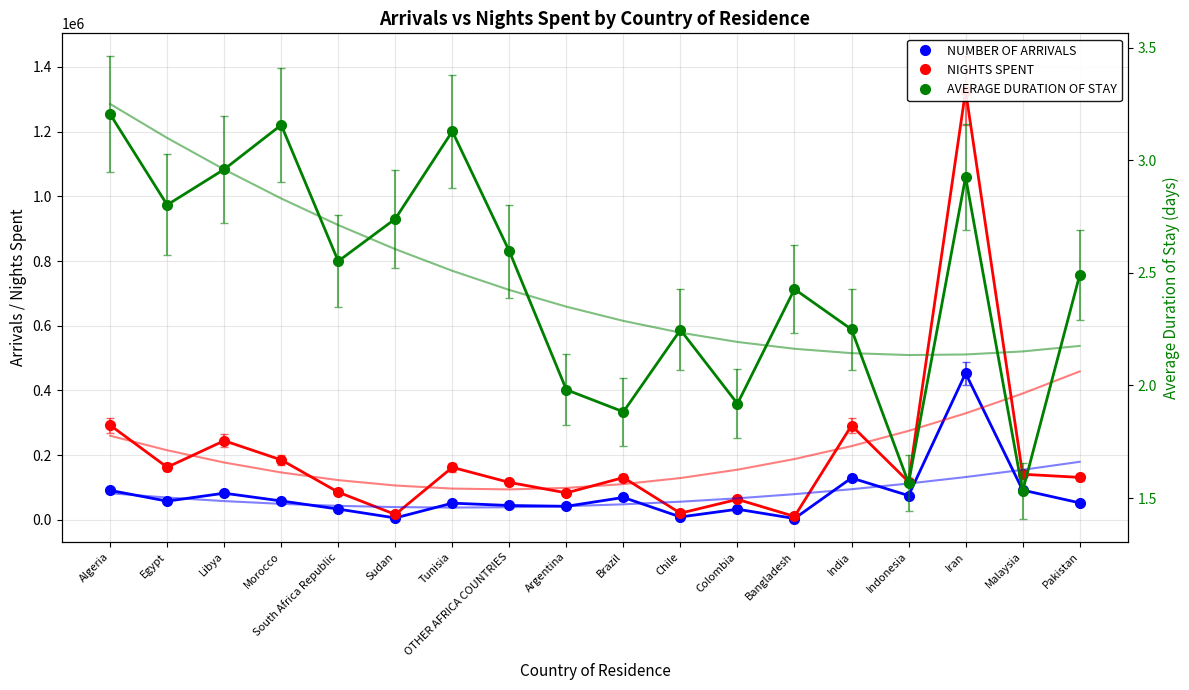

Reading right to left, extract all data points from this chart.

NUMBER OF ARRIVALS: 52850.0	92276.0	453233.0	75323.0	129734.0	4465.0	33172.0	9294.0	69572.0	42215.0	44691.0	51943.0	6218.0	33642.0	58782.0	82710.0	58166.0	91342.0
NIGHTS SPENT: 131586.0	141267.0	1325997.0	118009.0	291750.0	10843.0	63652.0	20884.0	130971.0	83630.0	116037.0	162506.0	17035.0	85859.0	185563.0	244834.0	162954.0	292792.0
AVERAGE DURATION OF STAY: 2.5	1.5	2.9	1.6	2.2	2.4	1.9	2.2	1.9	2.0	2.6	3.1	2.7	2.6	3.2	3.0	2.8	3.2